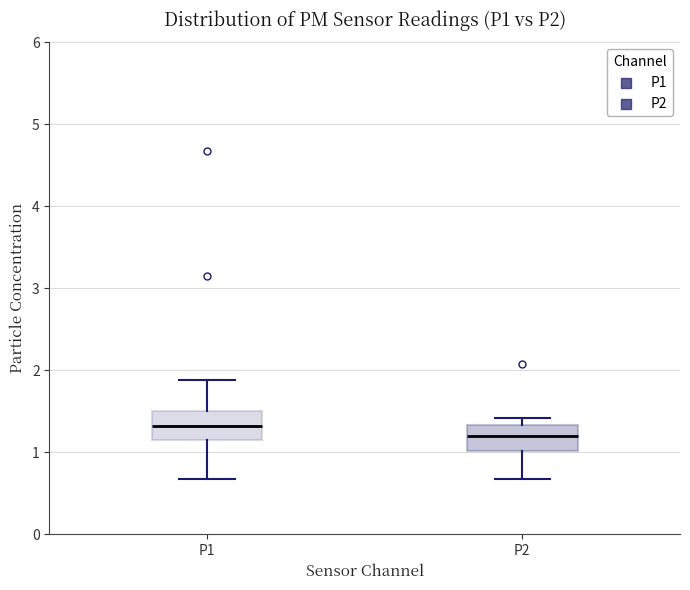

Reading left to right, read every box against the y-axis: the position of its median line, the range the box covers, and the ends of its whiskers. The values are not printed on the chart, so give them approximately, as read against the axis.

P1: median 1.3, box 1.1 to 1.5, whiskers 0.7 to 1.9
P2: median 1.2, box 1.0 to 1.3, whiskers 0.7 to 1.4